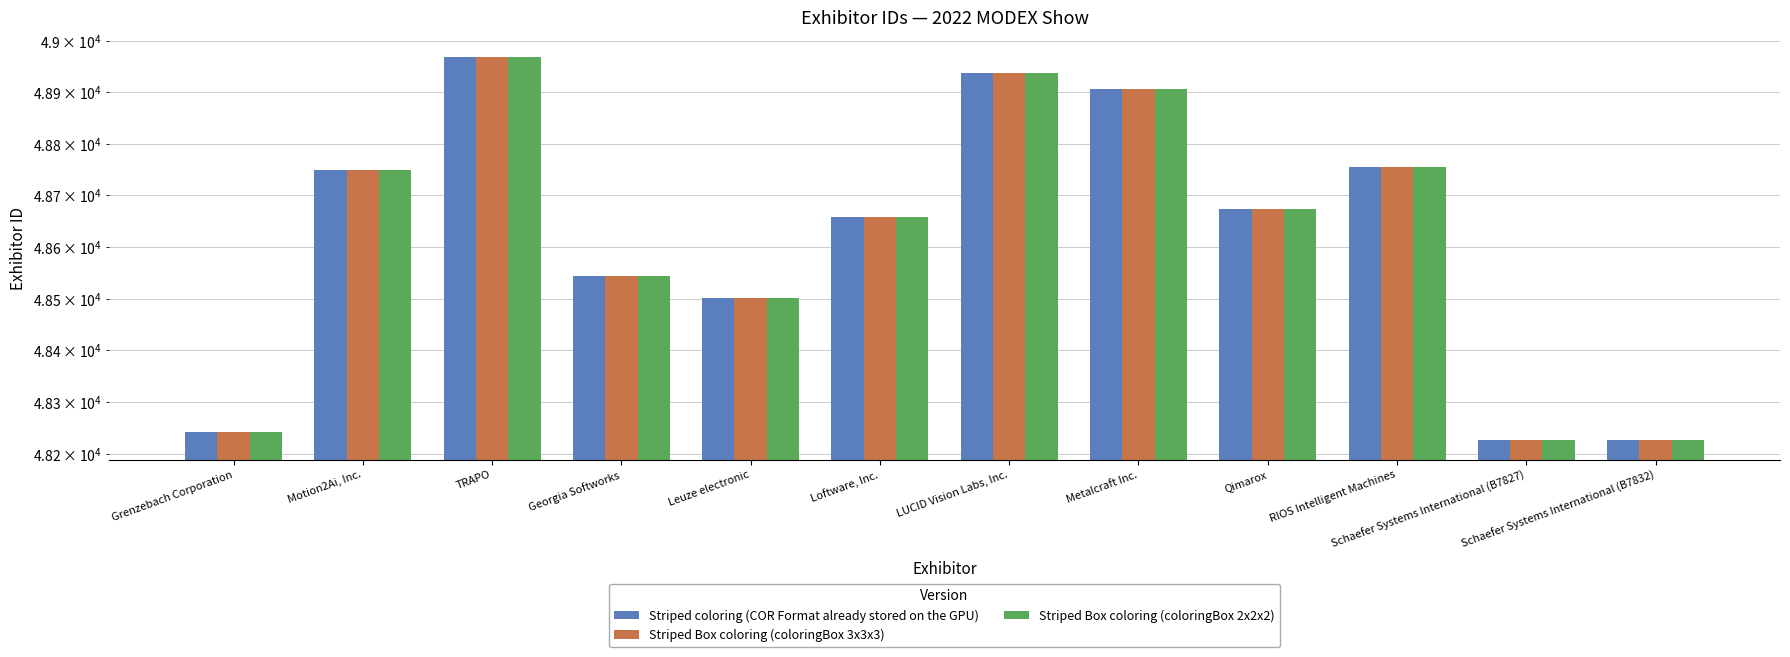

What is the total value across all series at LUCID Vision Labs, Inc.?

146811